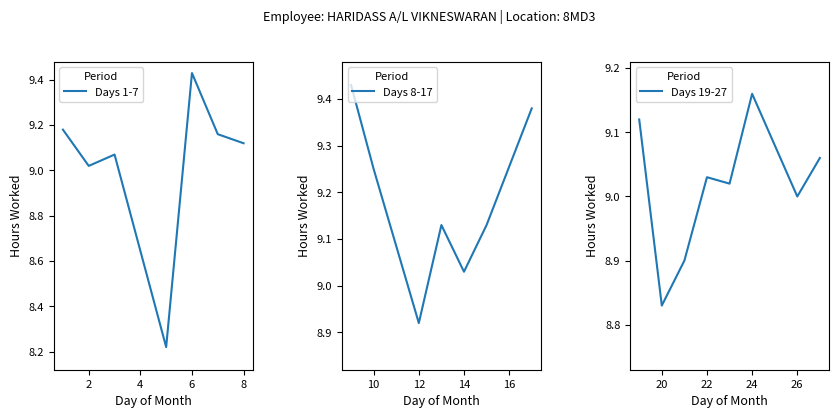

Where is the first local maximum?

3